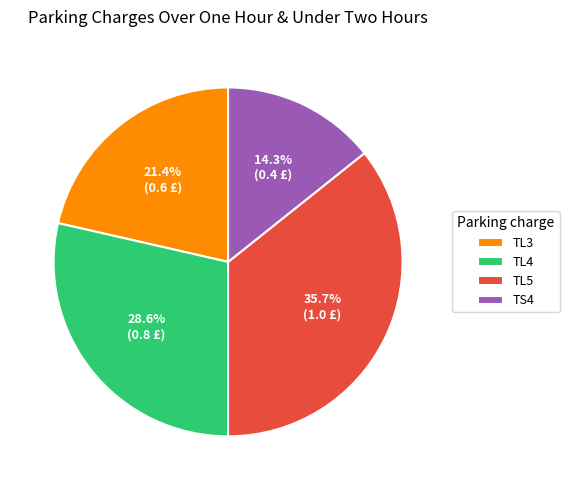

Rank the categories by value from highest to lowest.

TL5, TL4, TL3, TS4